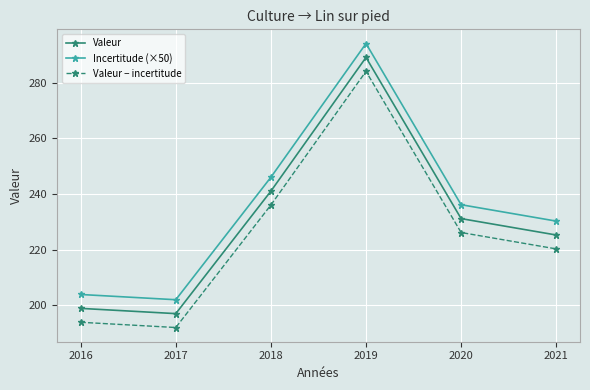

How many values in the Incertitude (×50) series exceed 236?

3